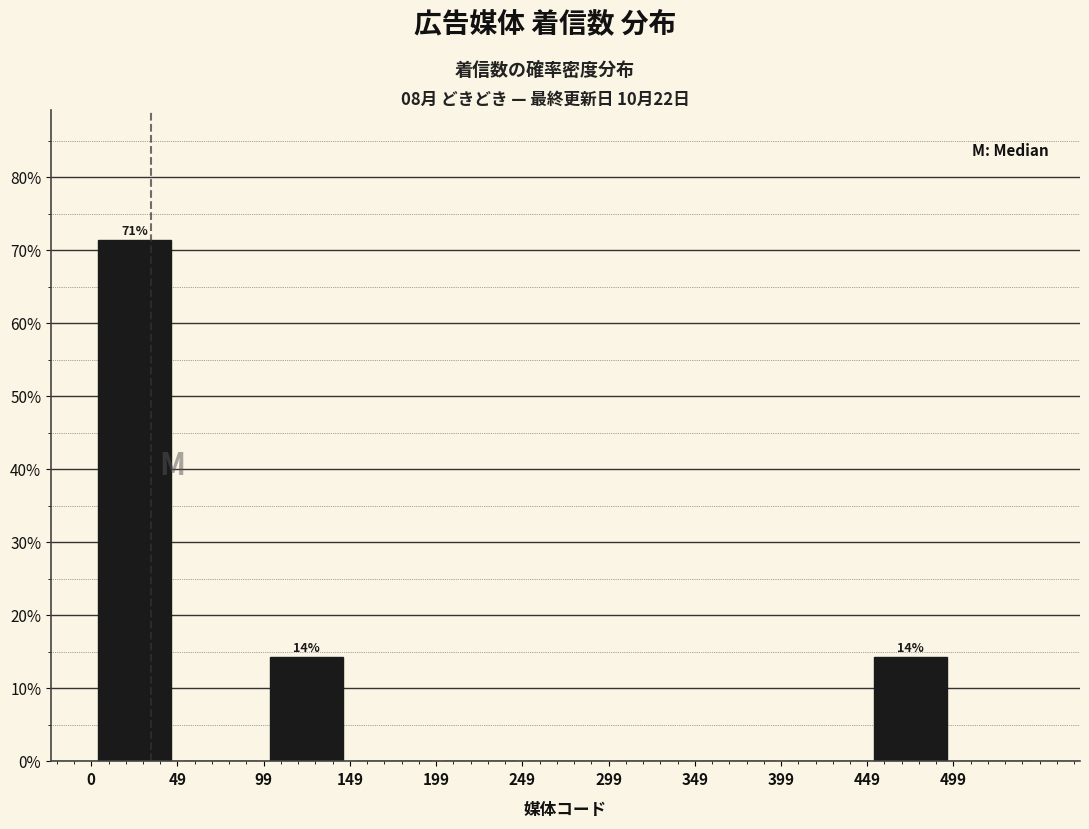

Which range on the x-axis has the tallest bar?

-0.5 to 49.5